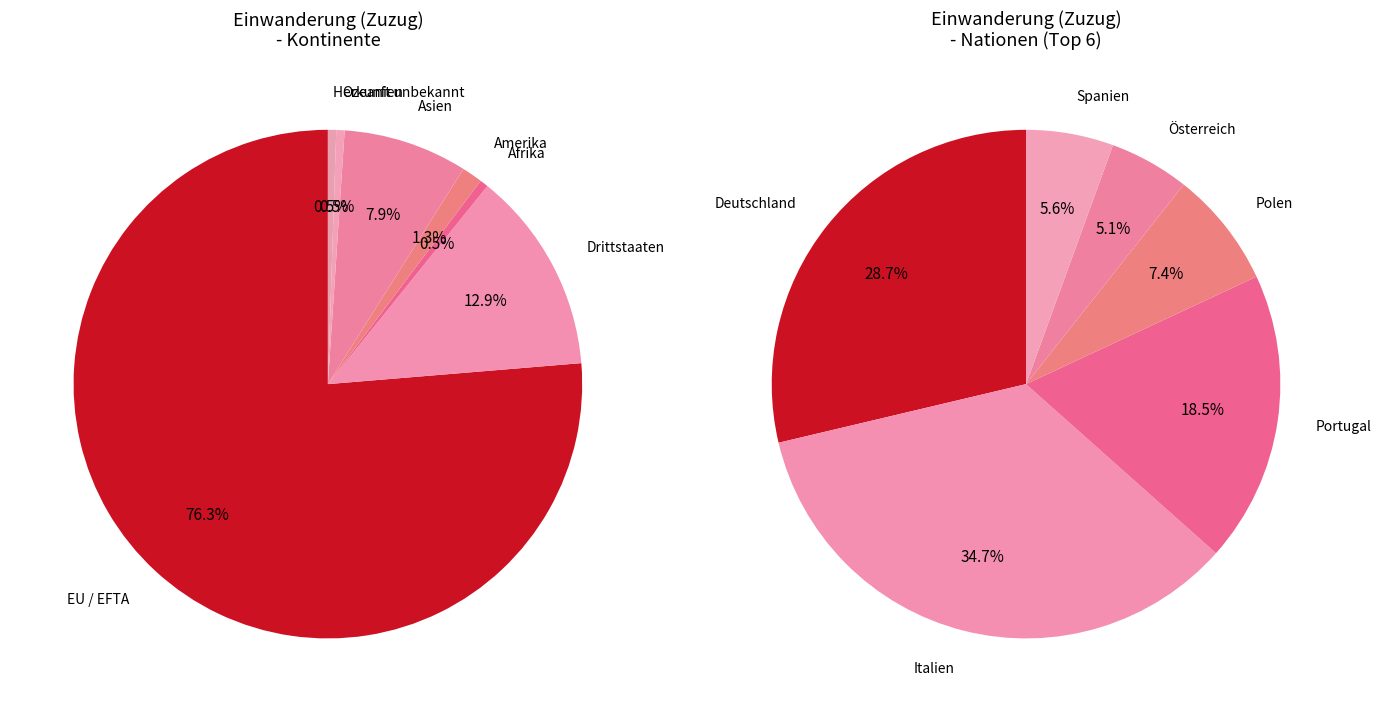

Rank the categories by value from highest to lowest.

EU / EFTA, Drittstaaten, Asien, Amerika, Afrika, Ozeanien, Herkunft unbekannt